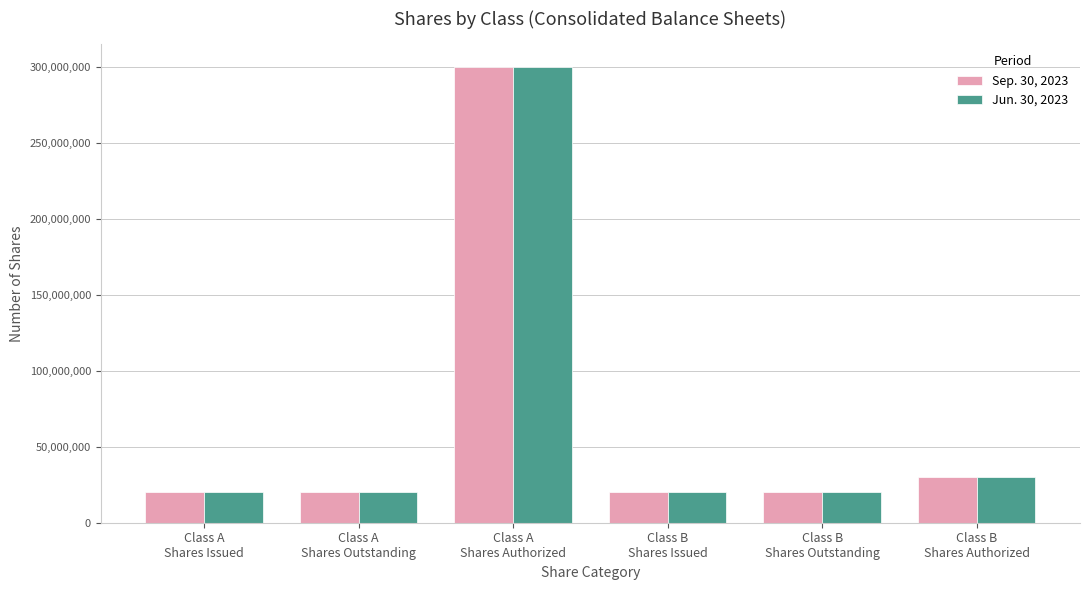

True or false: Jun. 30, 2023 has a value of 20166034 at Class B
Shares Outstanding.

True